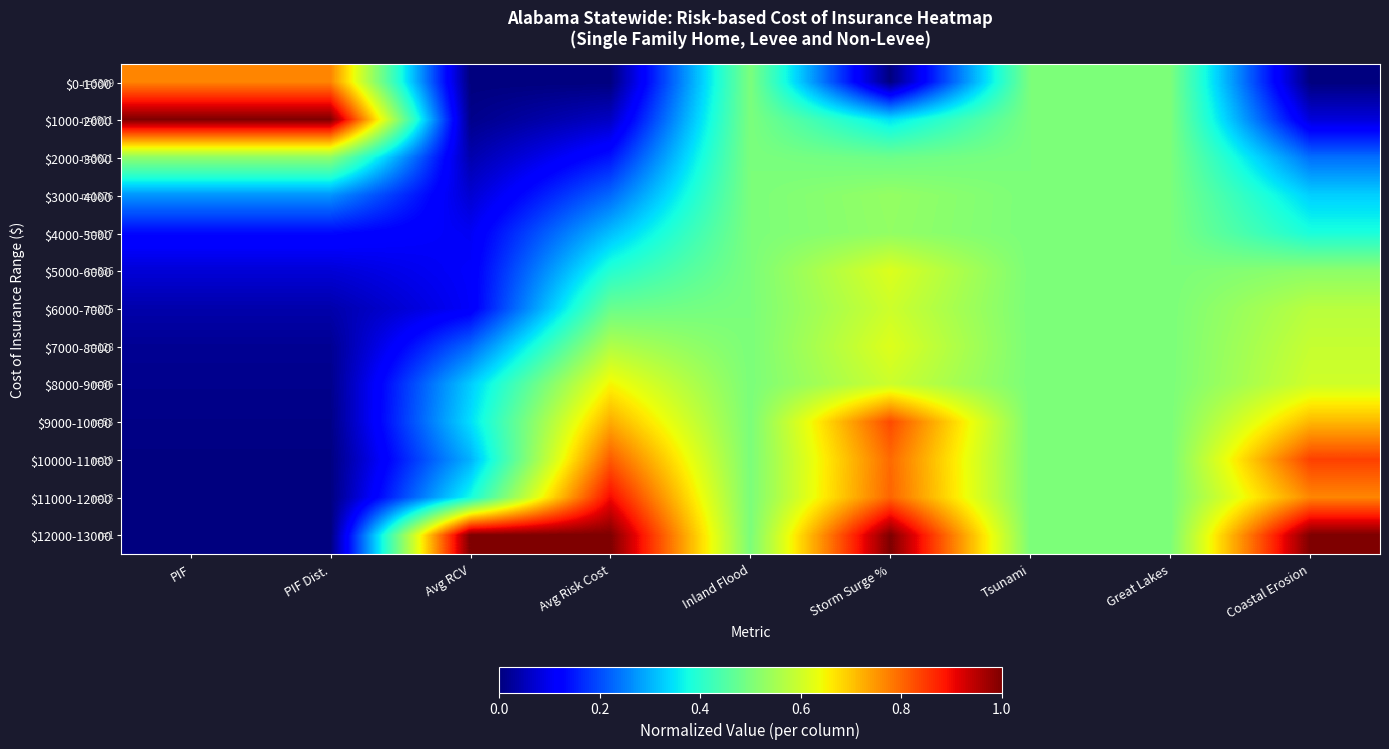

Reading left to right, transcribe all the data shown in this chart.

$0-1000: PIF=0.8	PIF Dist.=0.8	Avg RCV=0.0	Avg Risk Cost=0.0	Inland Flood=0.5	Storm Surge %=0.0	Tsunami=0.5	Great Lakes=0.5	Coastal Erosion=0.0
$1000-2000: PIF=1.0	PIF Dist.=1.0	Avg RCV=0.0	Avg Risk Cost=0.1	Inland Flood=0.5	Storm Surge %=0.3	Tsunami=0.5	Great Lakes=0.5	Coastal Erosion=0.1
$2000-3000: PIF=0.5	PIF Dist.=0.5	Avg RCV=0.0	Avg Risk Cost=0.1	Inland Flood=0.5	Storm Surge %=0.5	Tsunami=0.5	Great Lakes=0.5	Coastal Erosion=0.2
$3000-4000: PIF=0.3	PIF Dist.=0.3	Avg RCV=0.1	Avg Risk Cost=0.2	Inland Flood=0.5	Storm Surge %=0.5	Tsunami=0.5	Great Lakes=0.5	Coastal Erosion=0.3
$4000-5000: PIF=0.1	PIF Dist.=0.1	Avg RCV=0.1	Avg Risk Cost=0.3	Inland Flood=0.5	Storm Surge %=0.5	Tsunami=0.5	Great Lakes=0.5	Coastal Erosion=0.4
$5000-6000: PIF=0.1	PIF Dist.=0.1	Avg RCV=0.1	Avg Risk Cost=0.4	Inland Flood=0.5	Storm Surge %=0.6	Tsunami=0.5	Great Lakes=0.5	Coastal Erosion=0.5
$6000-7000: PIF=0.0	PIF Dist.=0.0	Avg RCV=0.1	Avg Risk Cost=0.5	Inland Flood=0.5	Storm Surge %=0.6	Tsunami=0.5	Great Lakes=0.5	Coastal Erosion=0.6
$7000-8000: PIF=0.0	PIF Dist.=0.0	Avg RCV=0.2	Avg Risk Cost=0.6	Inland Flood=0.5	Storm Surge %=0.6	Tsunami=0.5	Great Lakes=0.5	Coastal Erosion=0.6
$8000-9000: PIF=0.0	PIF Dist.=0.0	Avg RCV=0.3	Avg Risk Cost=0.6	Inland Flood=0.5	Storm Surge %=0.6	Tsunami=0.5	Great Lakes=0.5	Coastal Erosion=0.6
$9000-10000: PIF=0.0	PIF Dist.=0.0	Avg RCV=0.3	Avg Risk Cost=0.7	Inland Flood=0.5	Storm Surge %=0.8	Tsunami=0.5	Great Lakes=0.5	Coastal Erosion=0.7
$10000-11000: PIF=0.0	PIF Dist.=0.0	Avg RCV=0.3	Avg Risk Cost=0.8	Inland Flood=0.5	Storm Surge %=0.8	Tsunami=0.5	Great Lakes=0.5	Coastal Erosion=0.8
$11000-12000: PIF=0.0	PIF Dist.=0.0	Avg RCV=0.4	Avg Risk Cost=0.9	Inland Flood=0.5	Storm Surge %=0.8	Tsunami=0.5	Great Lakes=0.5	Coastal Erosion=0.8
$12000-13000: PIF=0.0	PIF Dist.=0.0	Avg RCV=1.0	Avg Risk Cost=1.0	Inland Flood=0.5	Storm Surge %=1.0	Tsunami=0.5	Great Lakes=0.5	Coastal Erosion=1.0